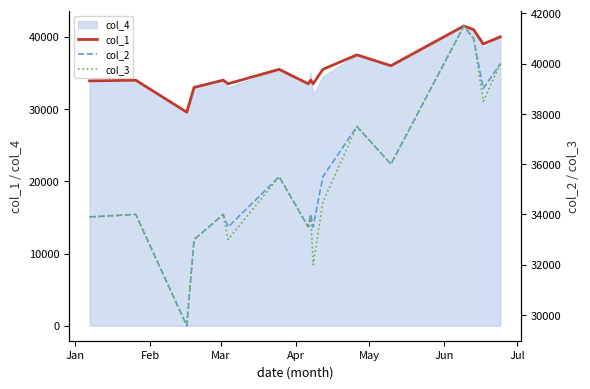

What is the lowest value of the col_1 series?

29570